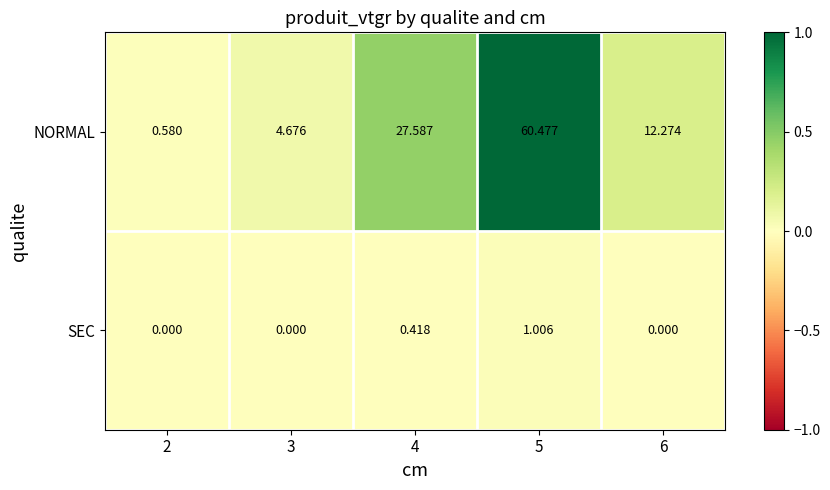

Between 3 and 6, which series saw the biggest shift?

NORMAL